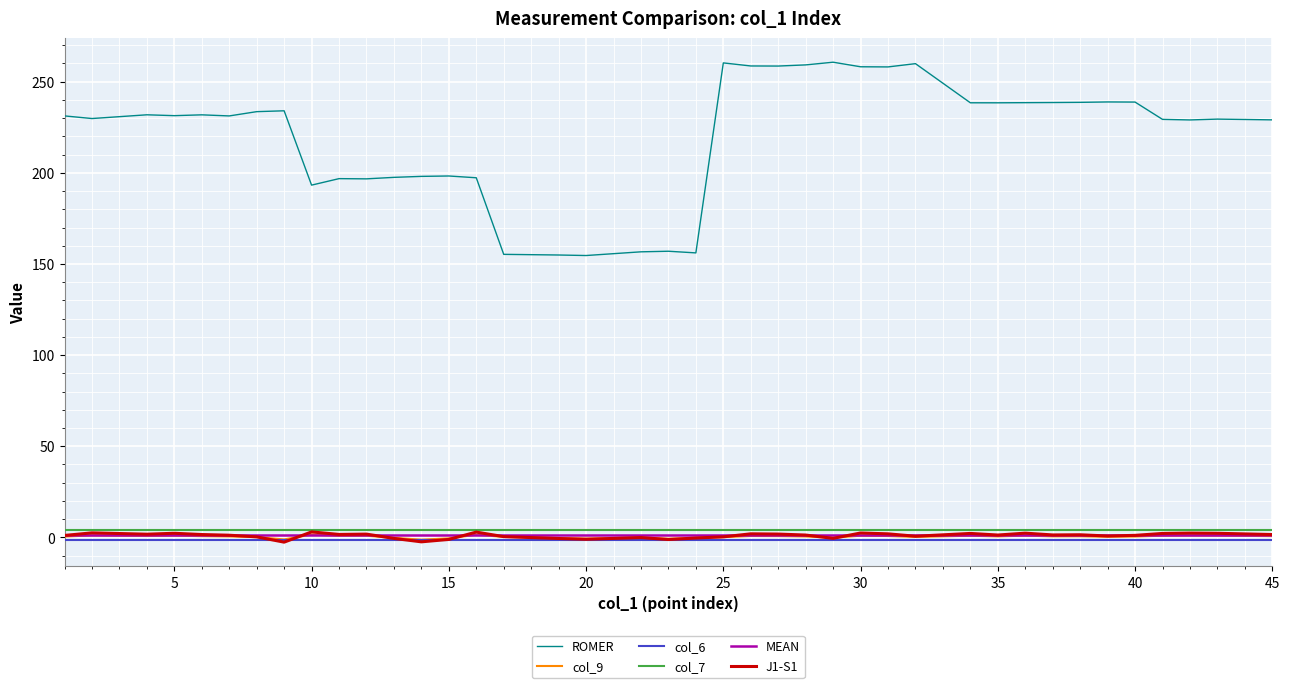

Which series has the largest total across all categories?

ROMER